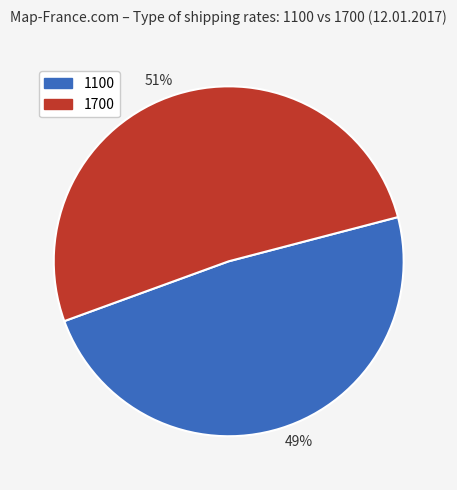

To the nearest percent, what percentage of the pie is 1100?

49%